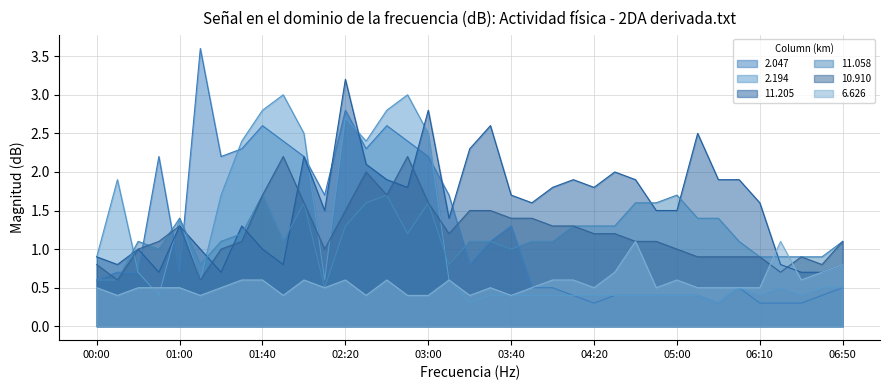

Where do 6.626 and 10.910 first cross each other?

06:10 and 06:20